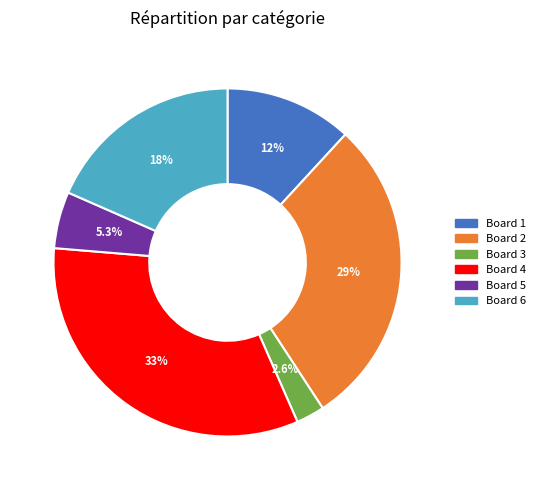

Is there a majority slice in this chart?

No